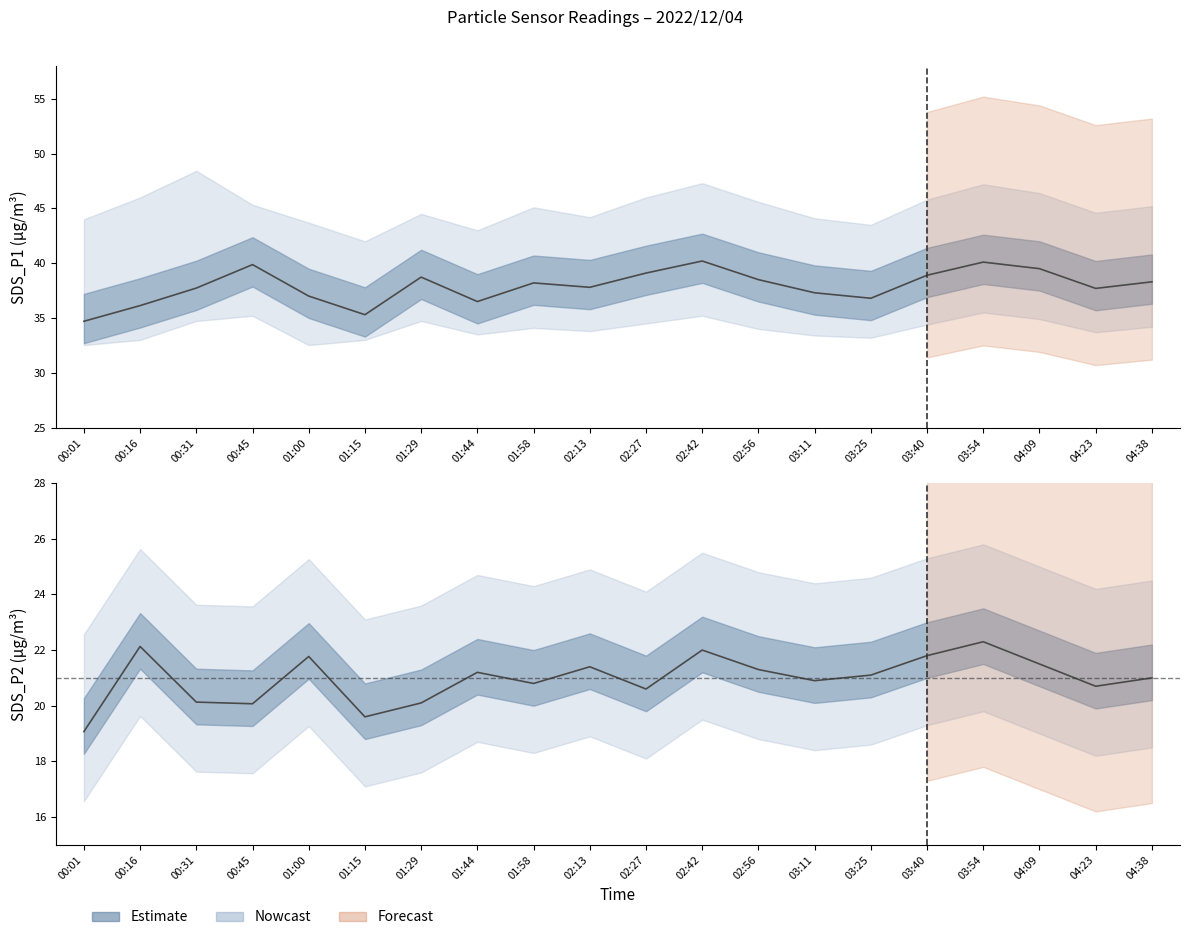

At which category does the chart reach its peak across all series?

02:42